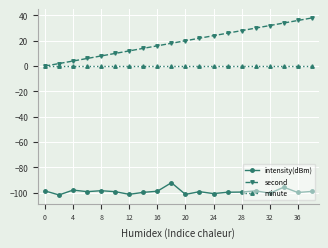

Which series has the largest total across all categories?

second